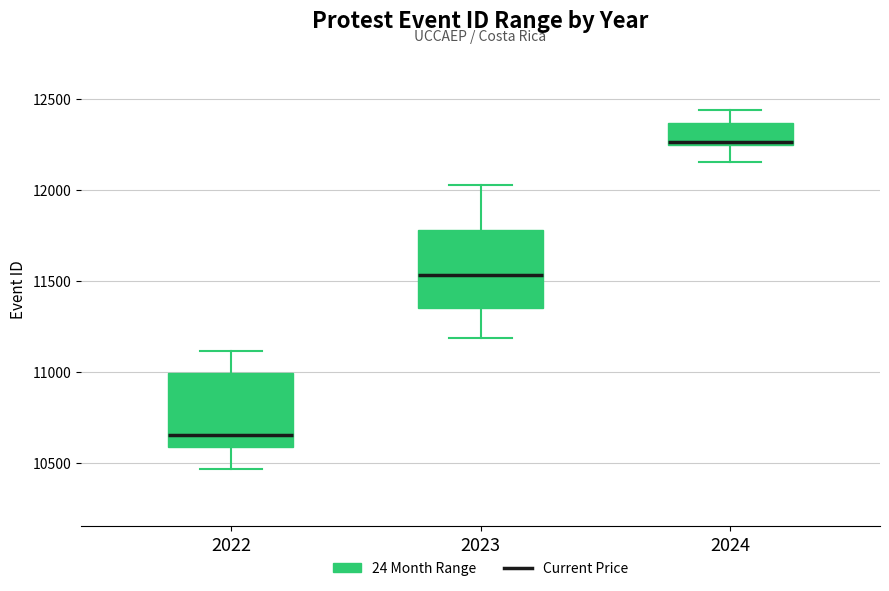

Reading left to right, transcribe this box plot: for each box, give where its median line is, the range the box spans, and where its two whiskers end, as read against the y-axis. The values are not printed on the chart, so give them approximately, as read against the axis.

2022: median 10650, box 10600 to 11000, whiskers 10450 to 11100
2023: median 11550, box 11350 to 11800, whiskers 11200 to 12050
2024: median 12250 (just above the box's lower edge), box 12250 to 12350, whiskers 12150 to 12450